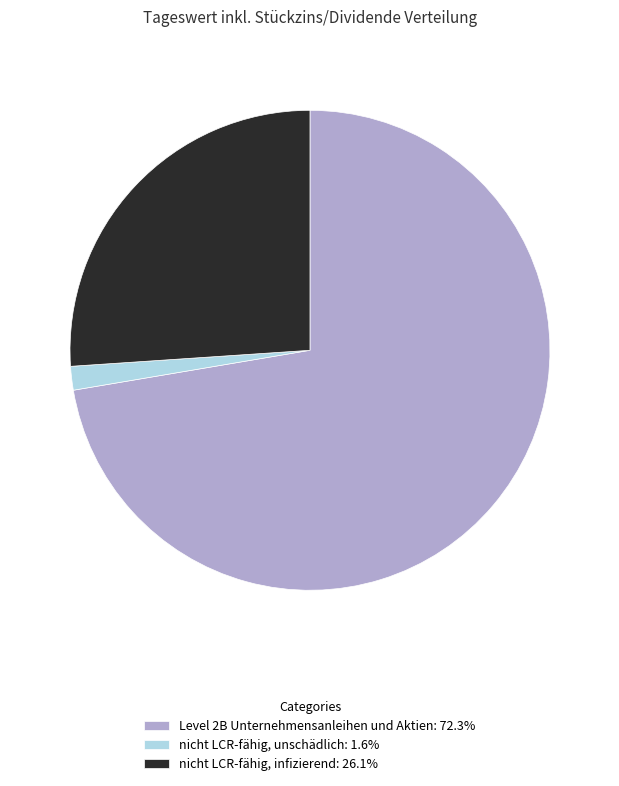

What is the largest slice in the pie chart?

Level 2B Unternehmensanleihen und Aktien